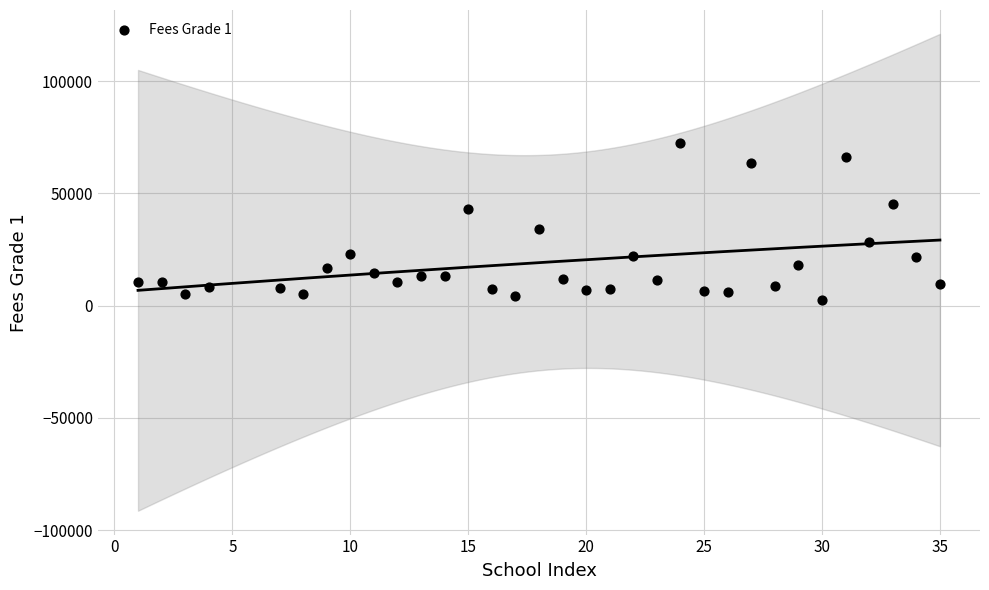

What is the range of Y values (max minus min)?

69969